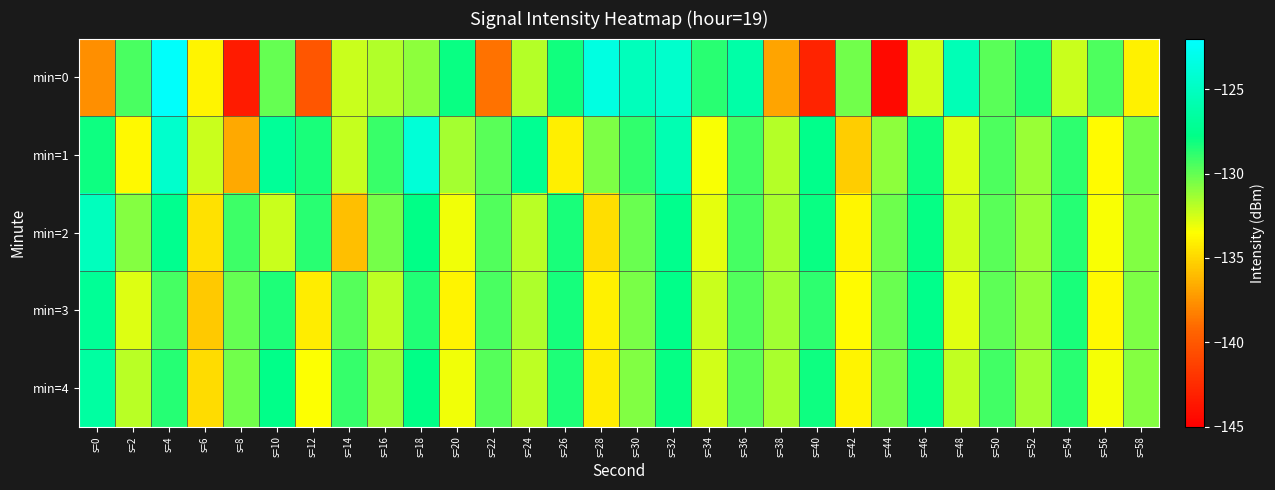

Rank the series at s=30 from highest to lowest value.

min=0, min=1, min=2, min=3, min=4